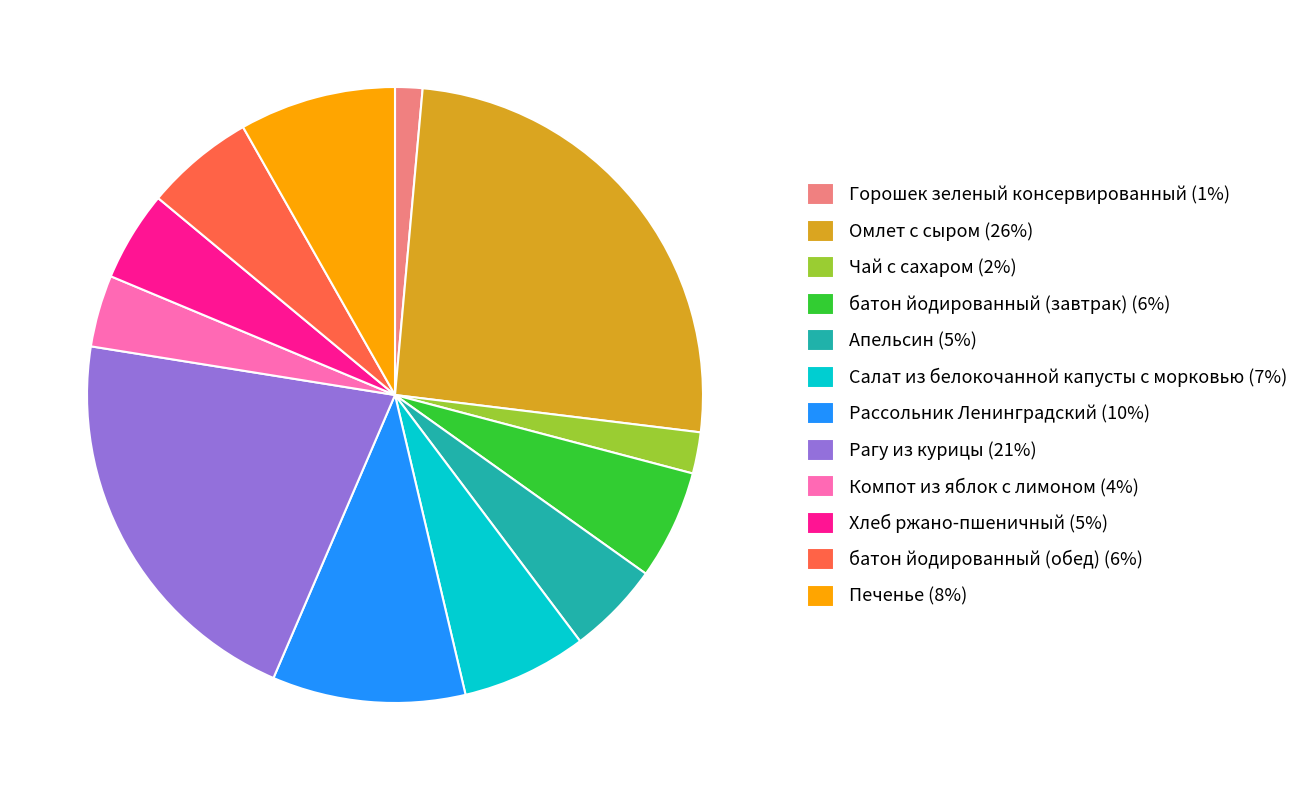

Is there a majority slice in this chart?

No